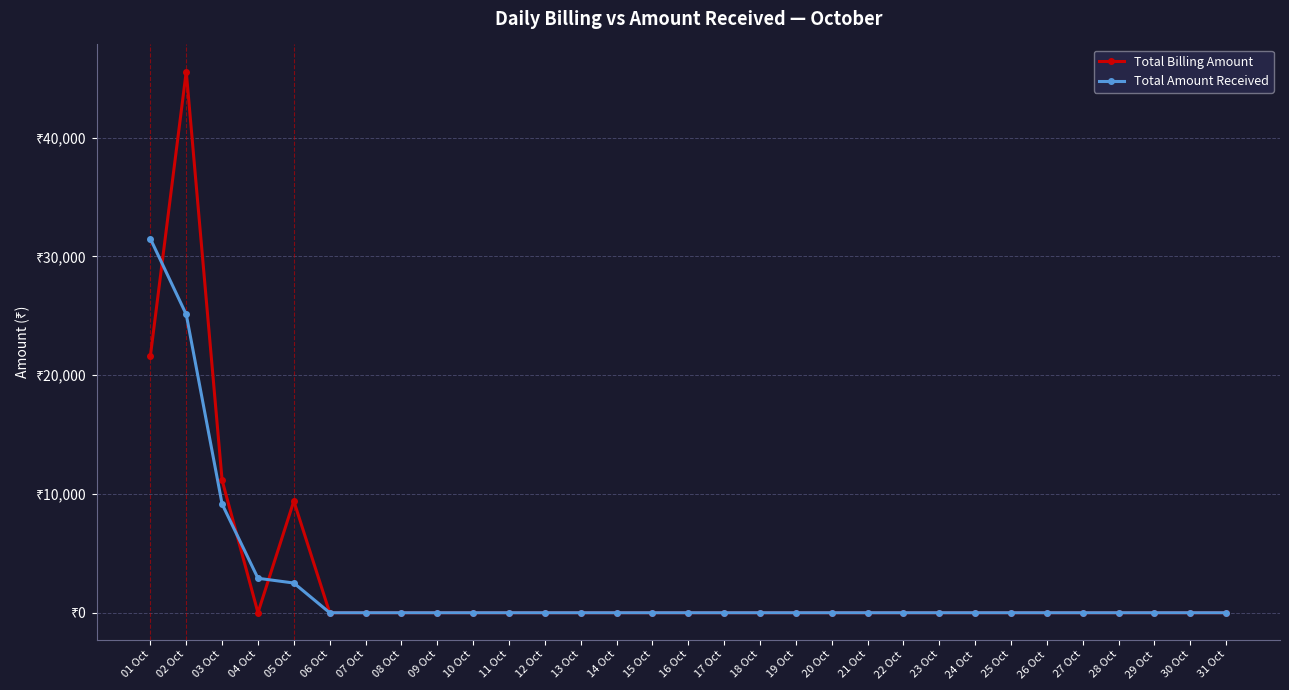

What is the greatest value displayed?

45560